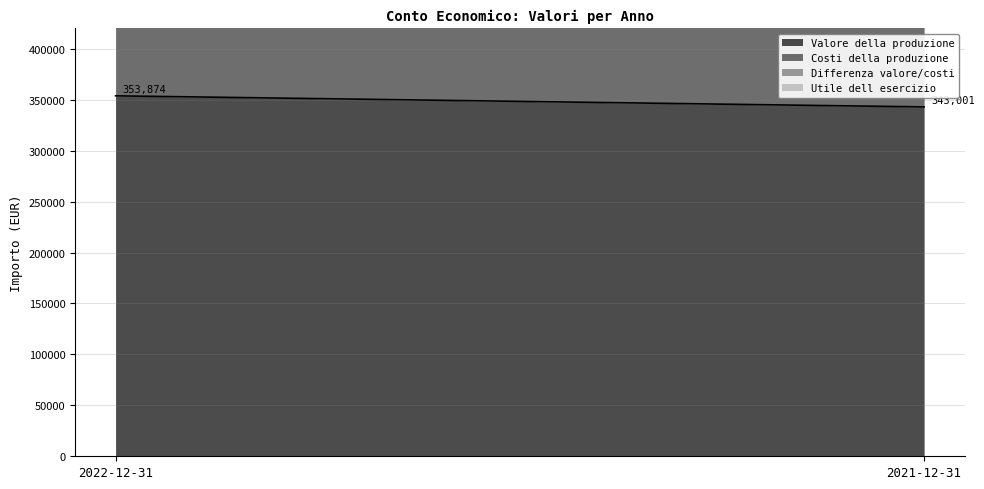

What is the difference between the maximum and minimum values in the Costi della produzione series?

6309